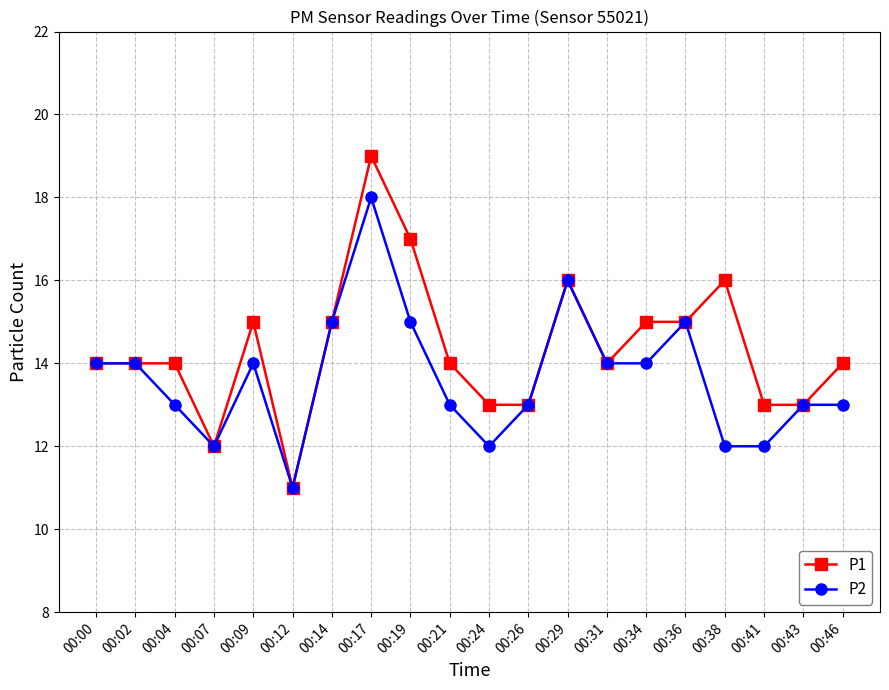

Reading left to right, extract all data points from this chart.

P1: 00:00=14	00:02=14	00:04=14	00:07=12	00:09=15	00:12=11	00:14=15	00:17=19	00:19=17	00:21=14	00:24=13	00:26=13	00:29=16	00:31=14	00:34=15	00:36=15	00:38=16	00:41=13	00:43=13	00:46=14
P2: 00:00=14	00:02=14	00:04=13	00:07=12	00:09=14	00:12=11	00:14=15	00:17=18	00:19=15	00:21=13	00:24=12	00:26=13	00:29=16	00:31=14	00:34=14	00:36=15	00:38=12	00:41=12	00:43=13	00:46=13